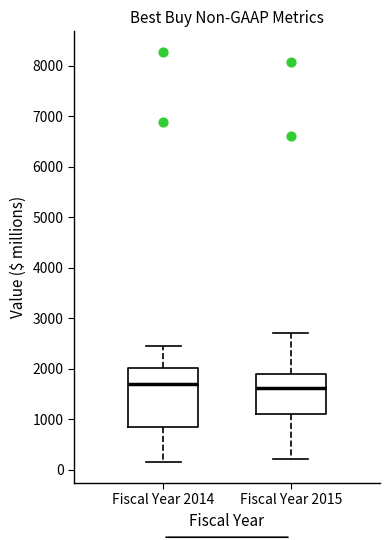

Reading left to right, transcribe this box plot: for each box, give where its median line is, the range the box spans, and where its two whiskers end, as read against the y-axis. The values are not printed on the chart, so give them approximately, as read against the axis.

Fiscal Year 2014: median 1700, box 800 to 2000, whiskers 100 to 2500
Fiscal Year 2015: median 1600, box 1100 to 1900, whiskers 200 to 2700